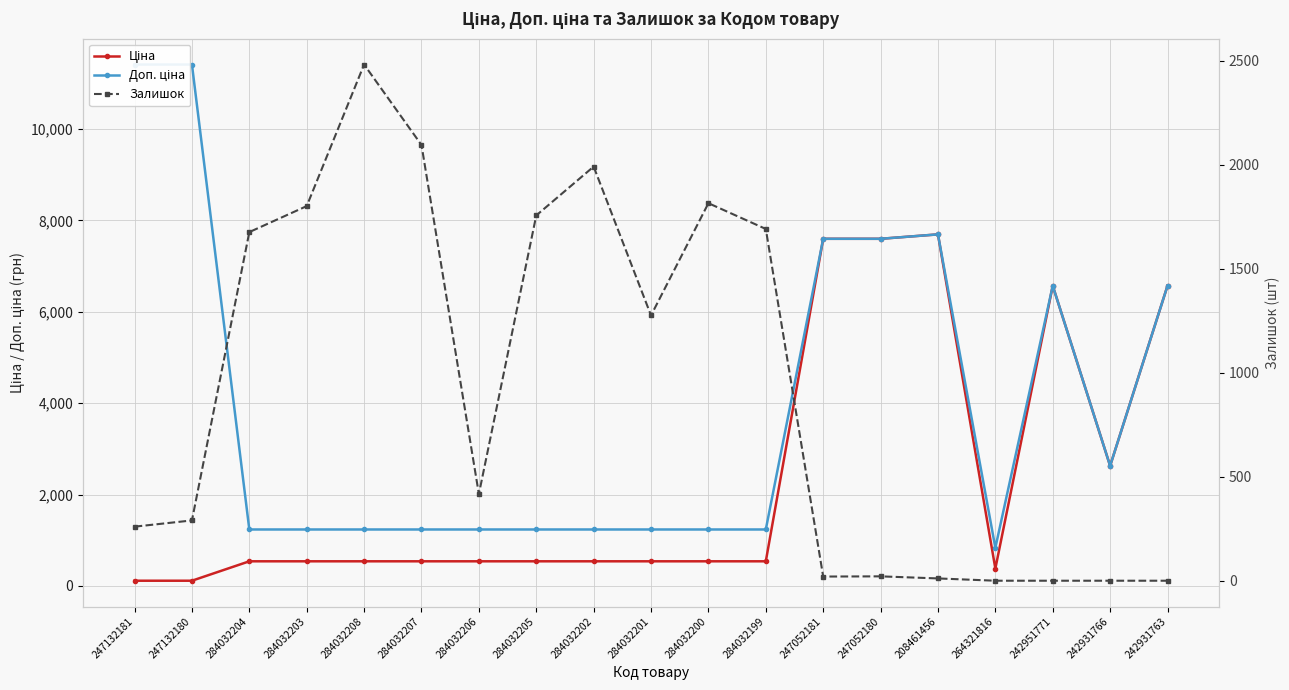

Which has a higher value, 247132181 or 284032205?

284032205